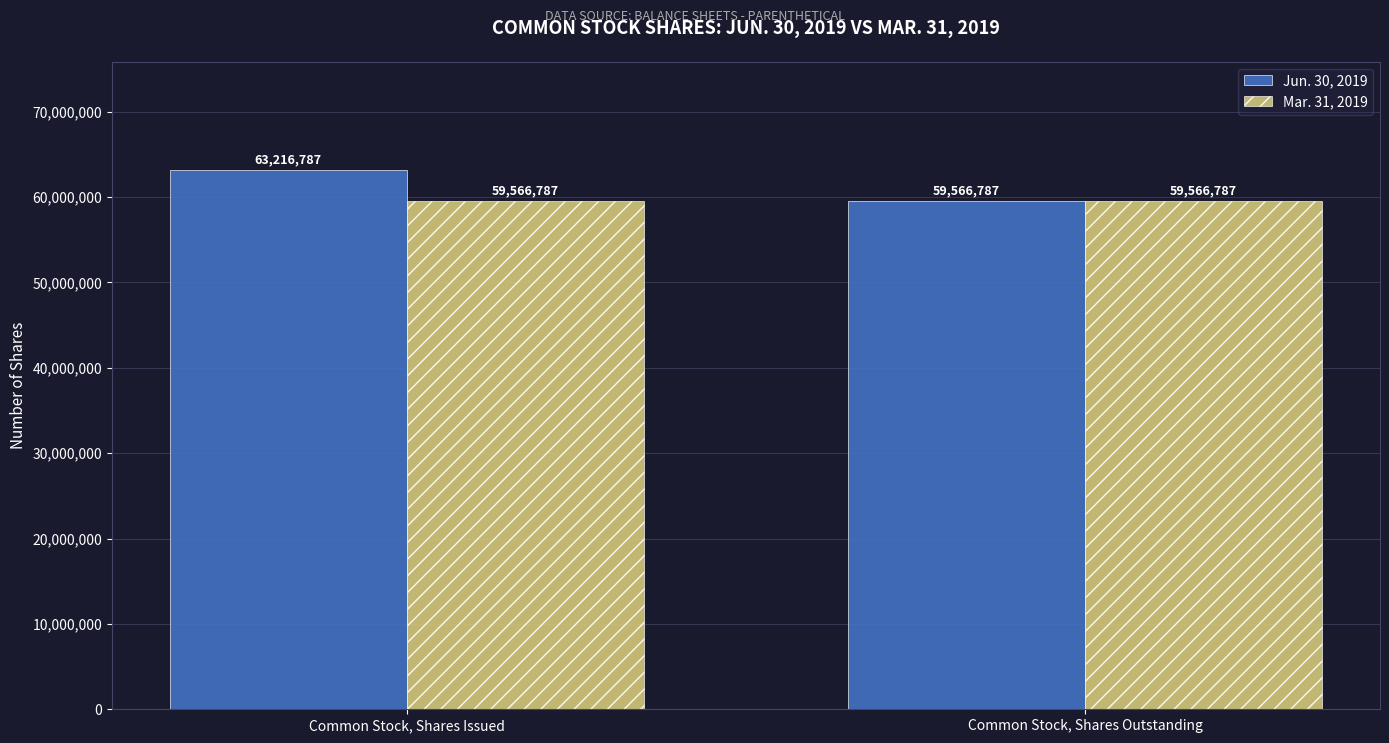

Read the Mar. 31, 2019 value at Common Stock, Shares Outstanding.

59566787